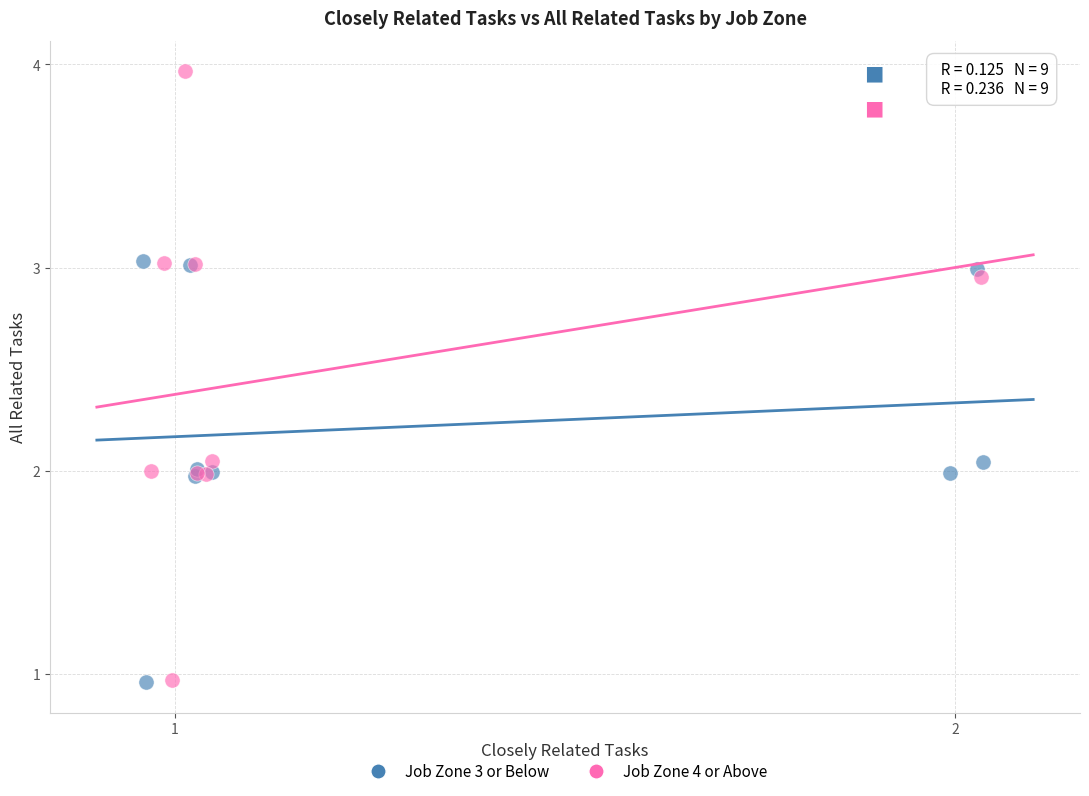

Which series contains the highest Y value?

Job Zone 4 or Above